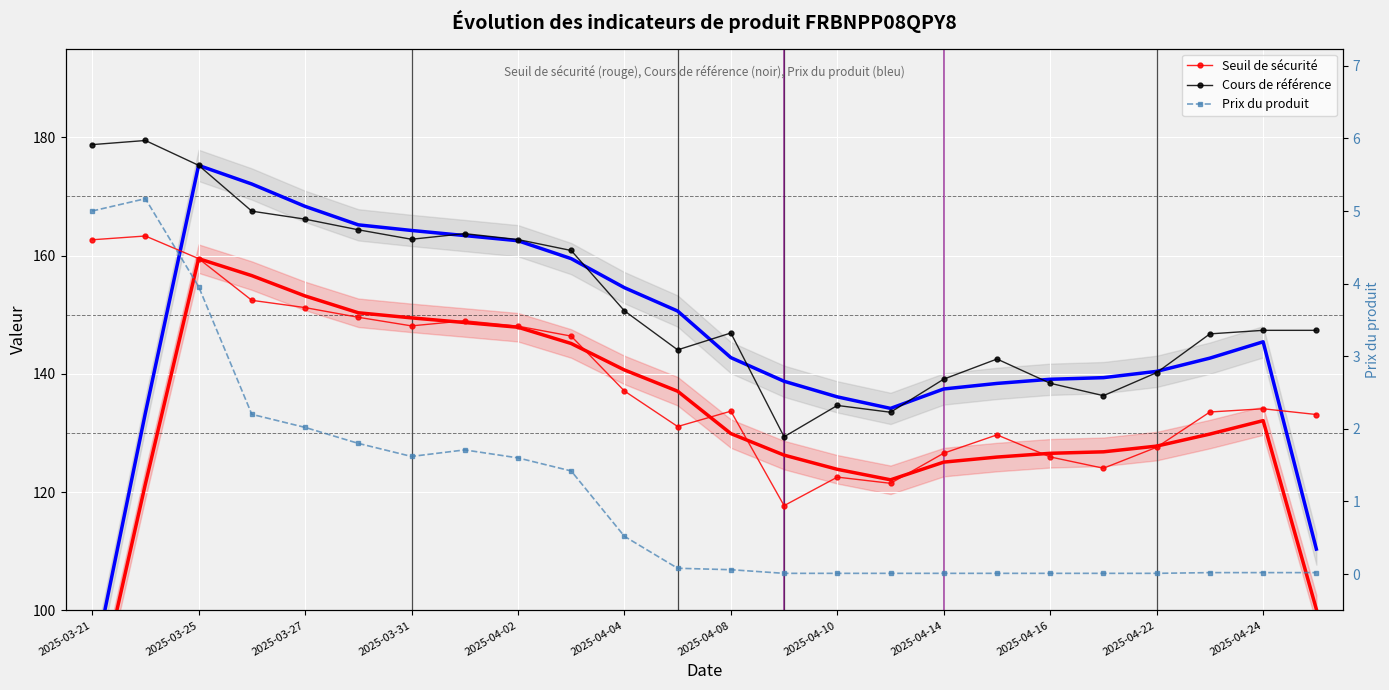

The Prix du produit series shows 2.6 at 2025-03-25. True or false?

False